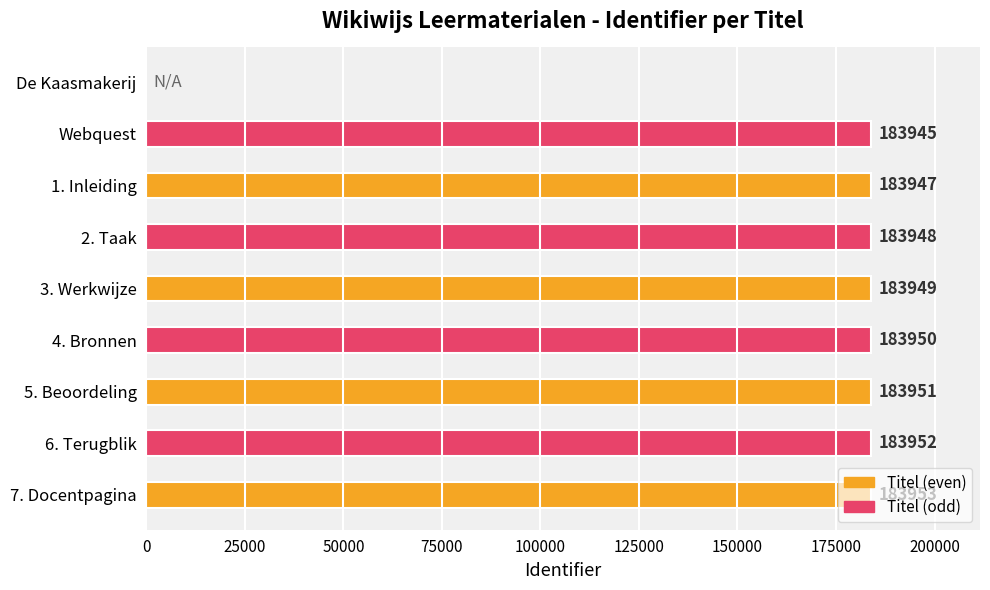

Where is the data nearest to the value 91976?

Webquest